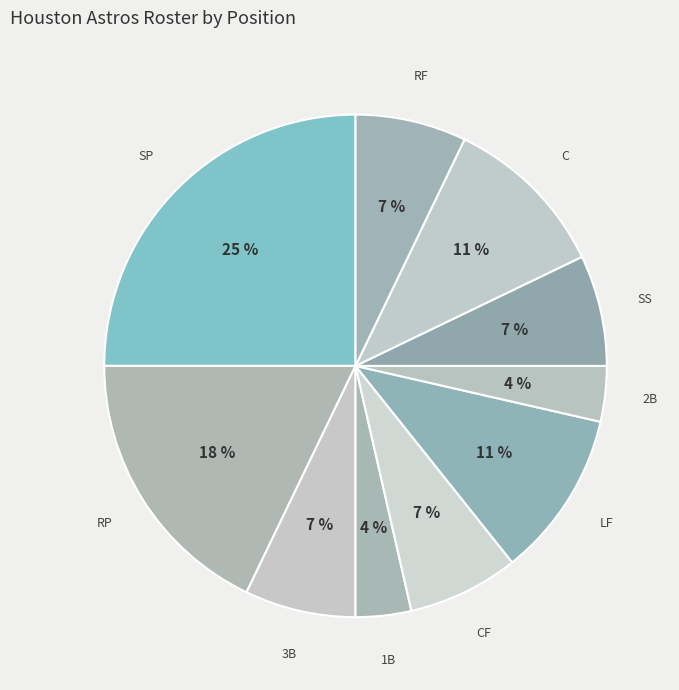

The LF slice represents 11% of the pie. True or false?

True